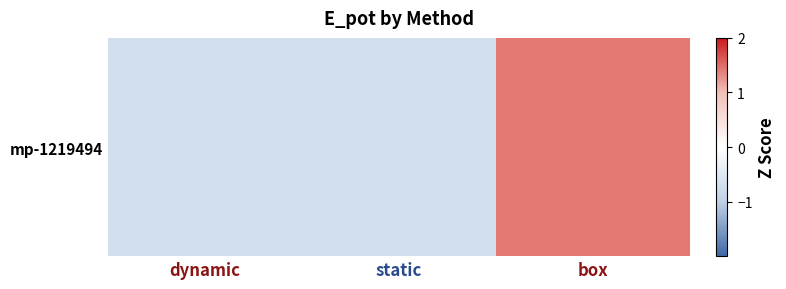

What is the maximum value shown in the chart?

1.4